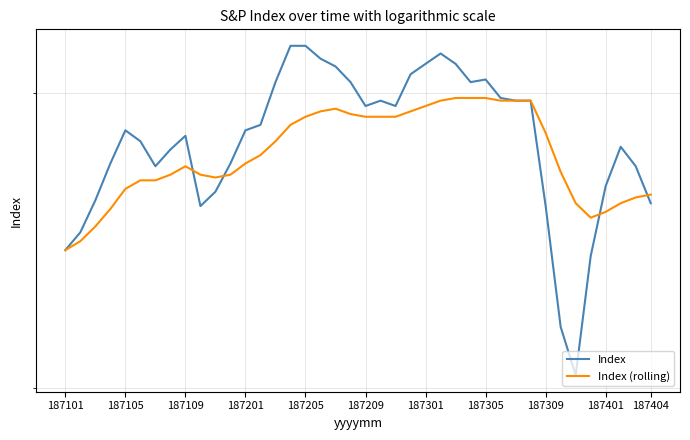

Does the chart display data point markers on the line(s)?

No